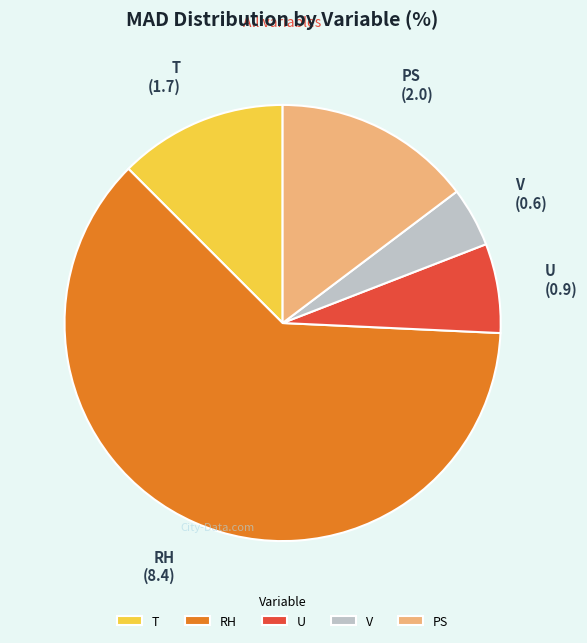

Which has a higher value, PS or RH?

RH